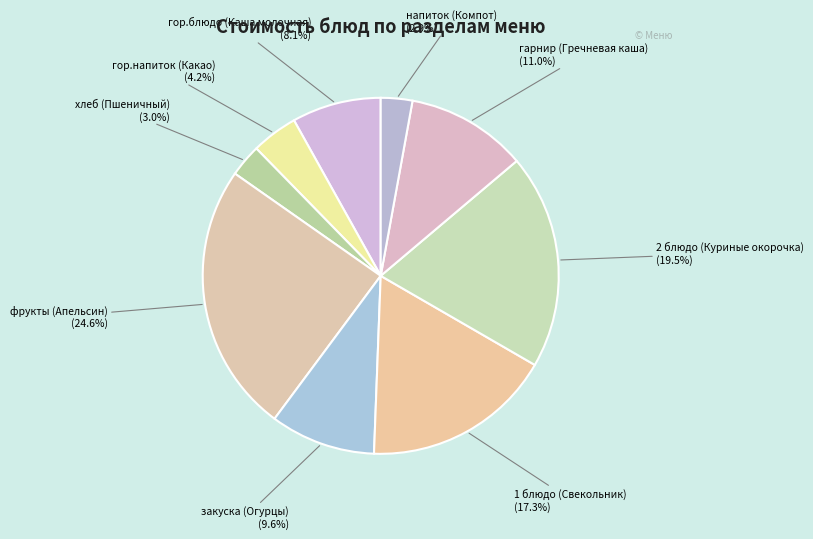

Do гор.напиток (Какао) and 1 блюдо (Свекольник) together represent more than half of the pie?

No